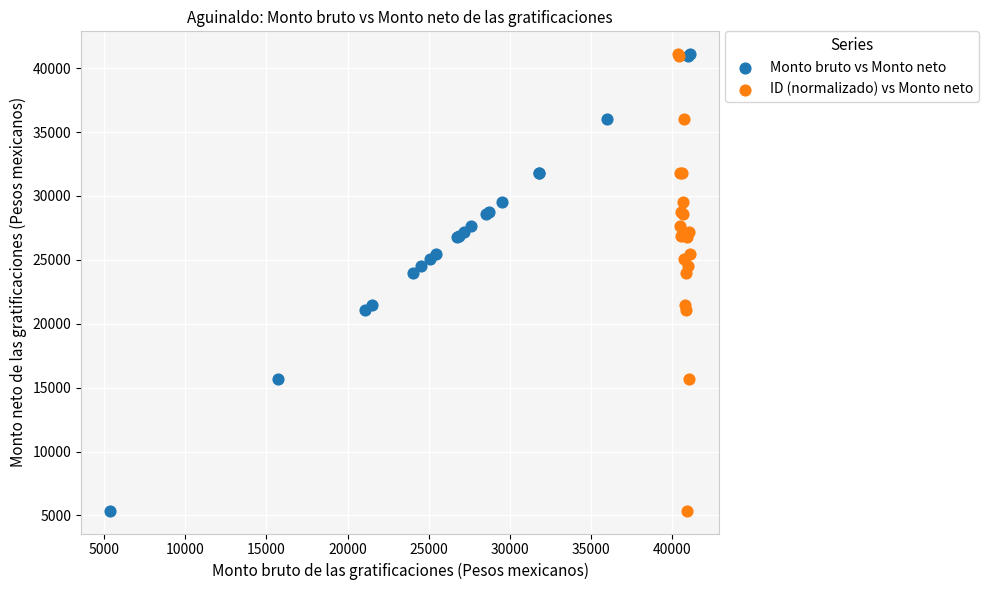

What are all the series names shown in the legend?

Monto bruto vs Monto neto, ID (normalizado) vs Monto neto